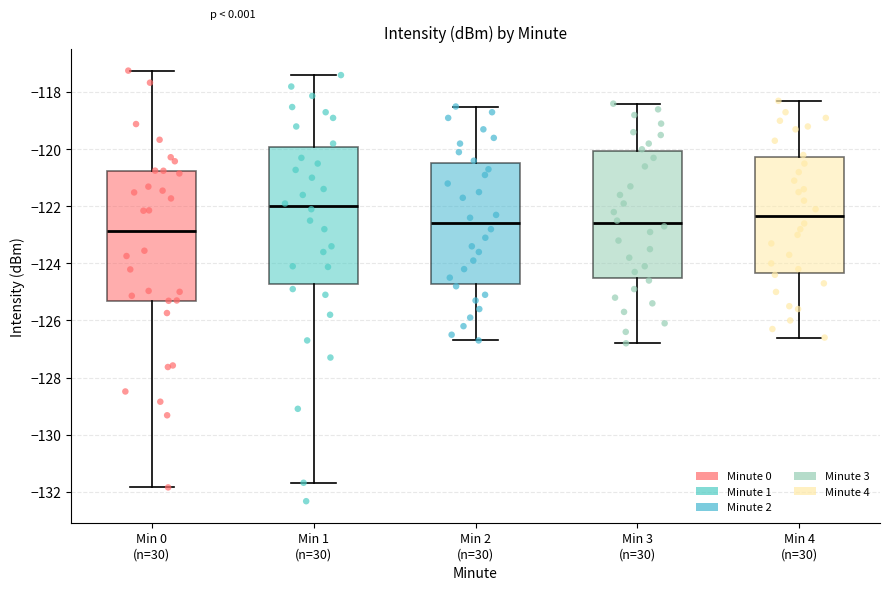

Which box has the lowest median line?

Min 0 (n=30)